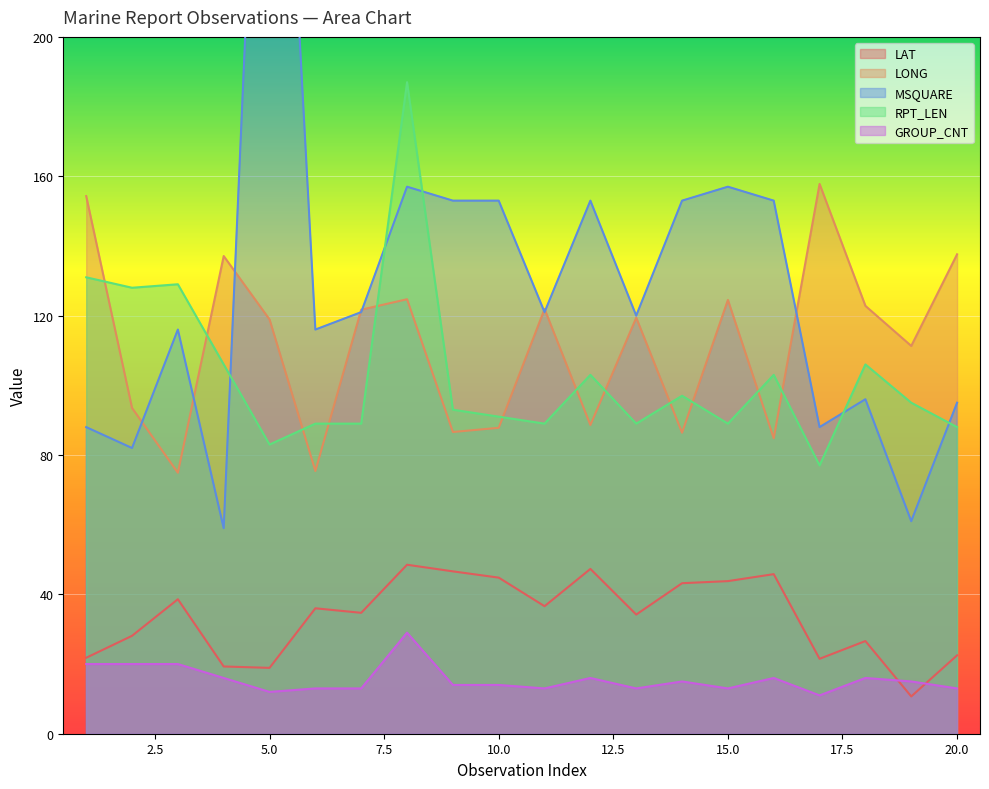

What is the value of the LAT point at the 18th from the left?

26.6